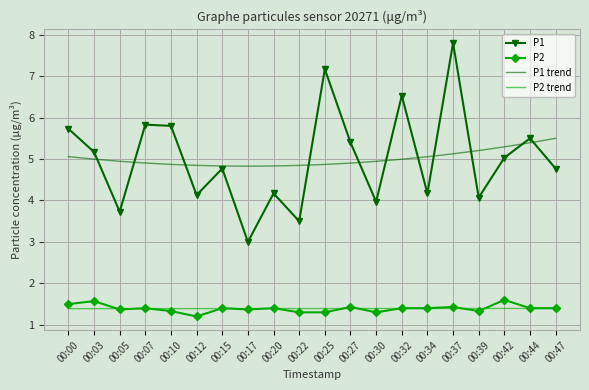

True or false: P2 trend and P1 trend intersect in this chart.

False